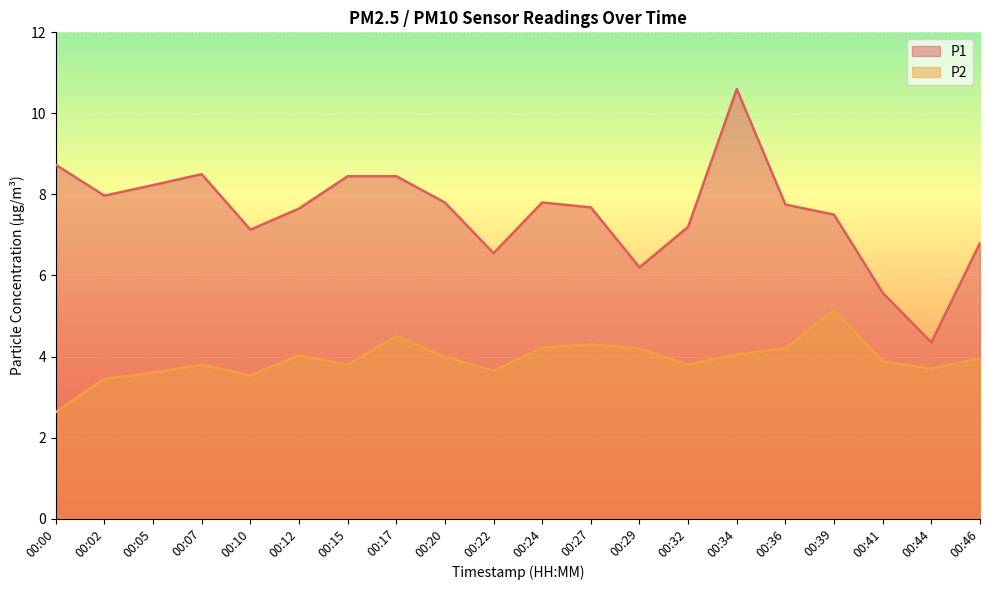

What are all the series names shown in the legend?

P1, P2